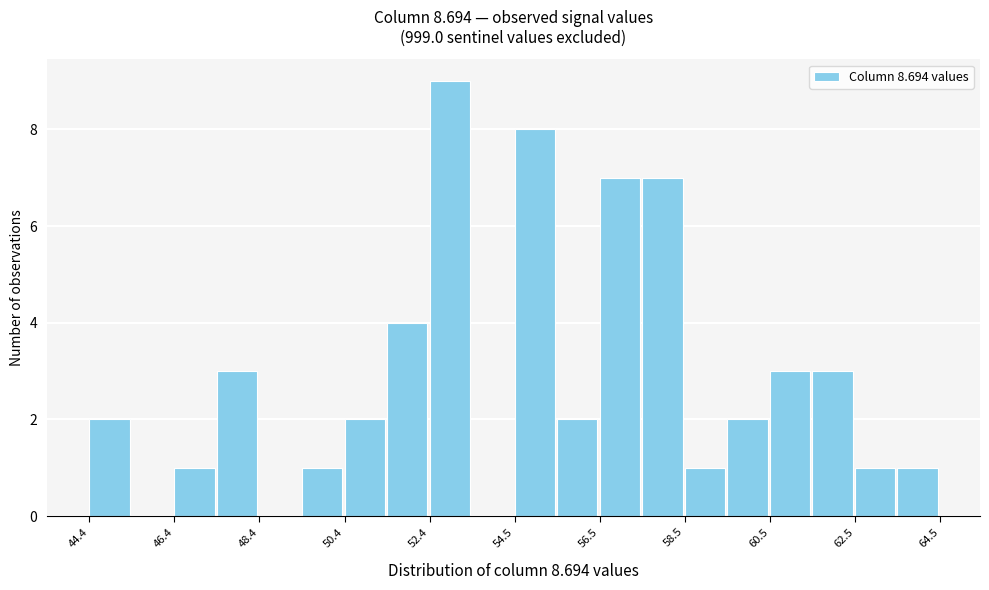

Read against the x-axis, roughly where is the centre of the tallest bar?

53.0